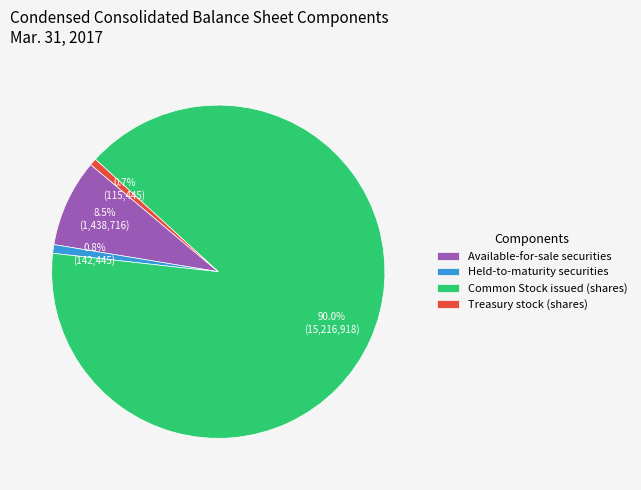

To the nearest percent, what is the combined percentage of Held-to-maturity securities and Available-for-sale securities?

9%